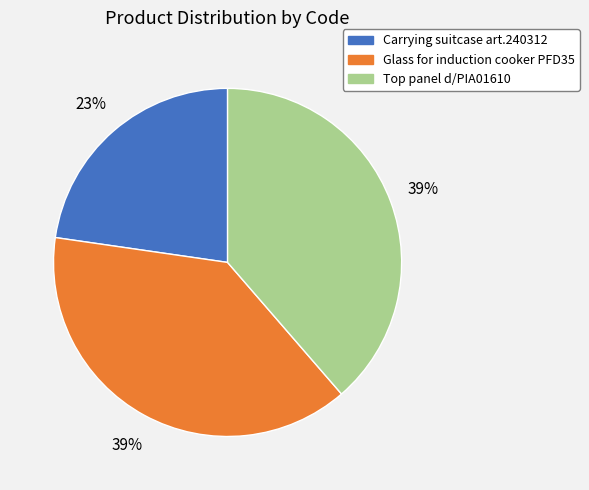

How many segments does this pie chart have?

3